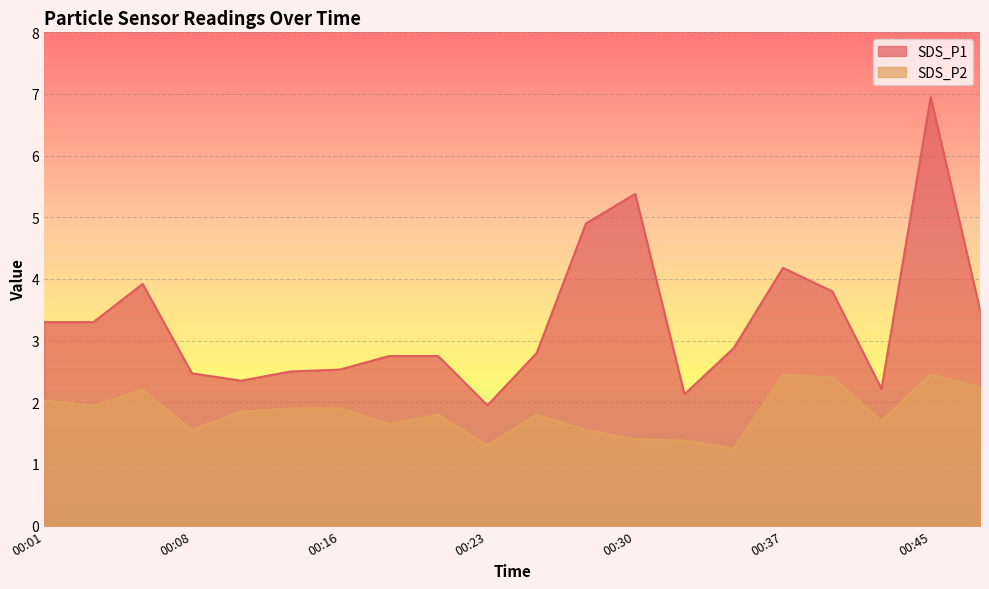

What is the value of the SDS_P1 point at the 12th from the left?

4.9